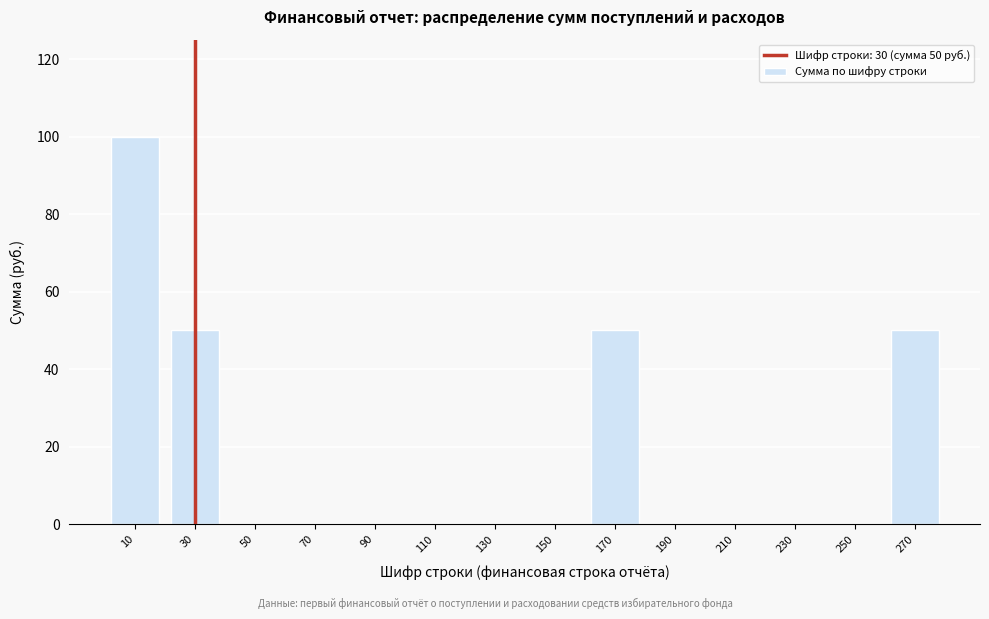

Reading left to right, transcribe all the data shown in this chart.

10=100	30=50	50=0	70=0	90=0	110=0	130=0	150=0	170=50	190=0	210=0	230=0	250=0	270=50